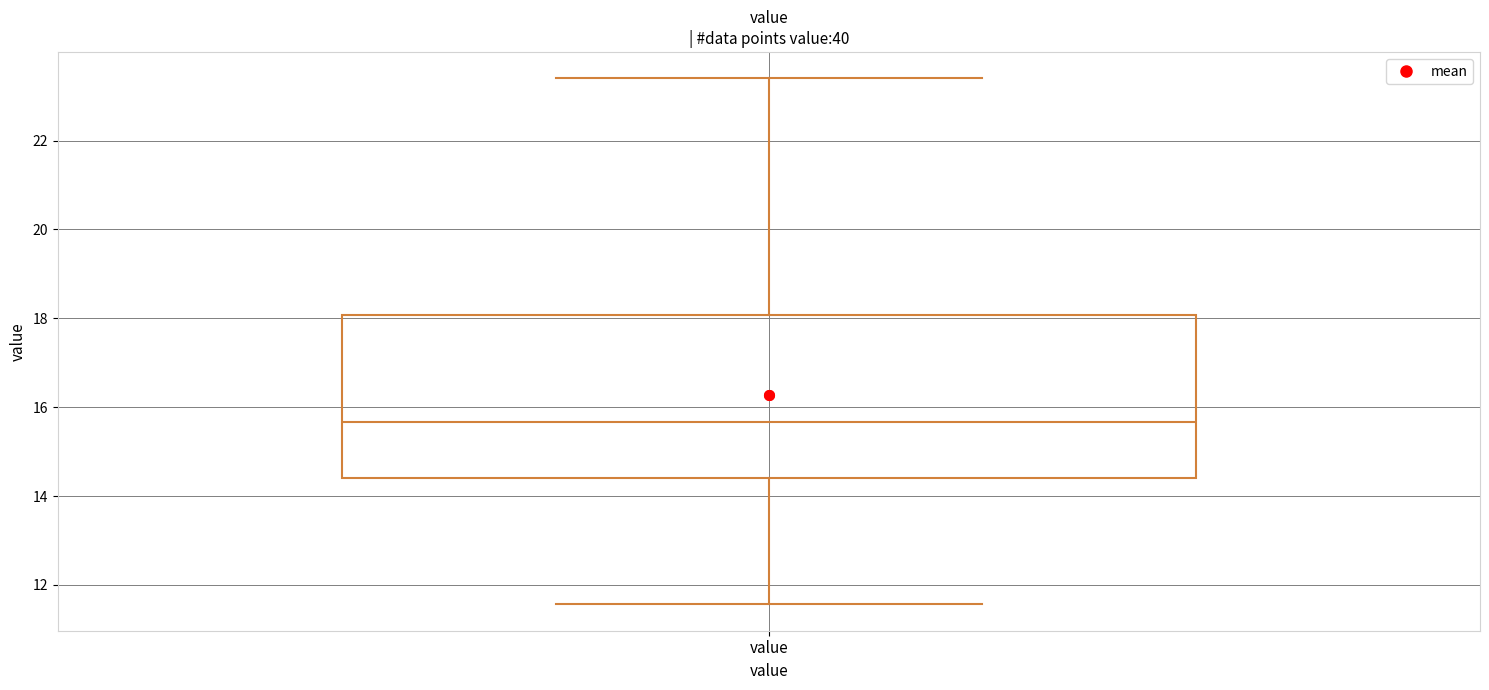

Read this box plot against the y-axis: the position of the median line, the range covered by the box, and the ends of both whiskers. The values are not printed on the chart, so give them approximately, as read against the axis.

median 15.6, box 14.4 to 18.0, whiskers 11.6 to 23.4